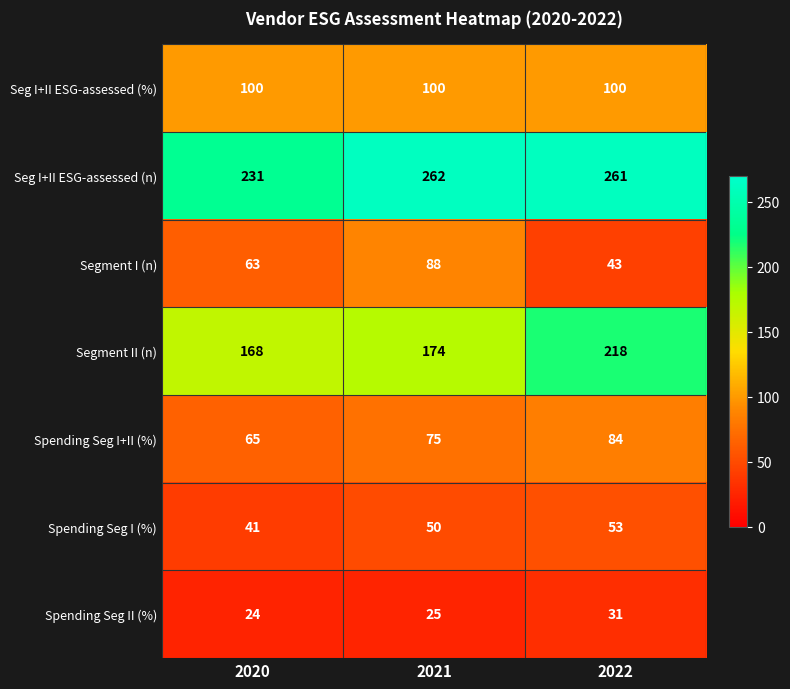

Which category has the highest value across all series?

2021